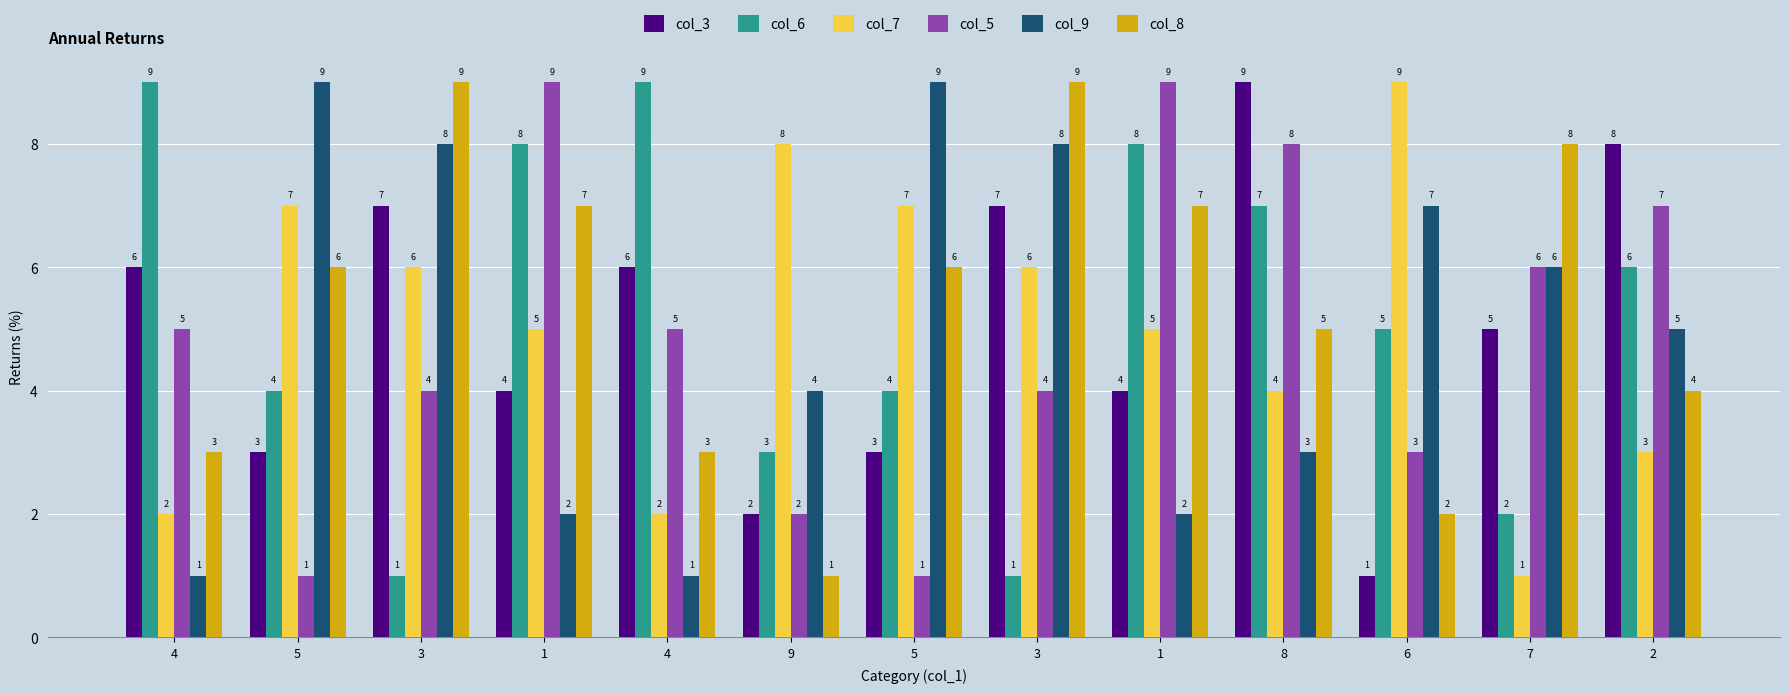

Count the number of data series in this chart.

6